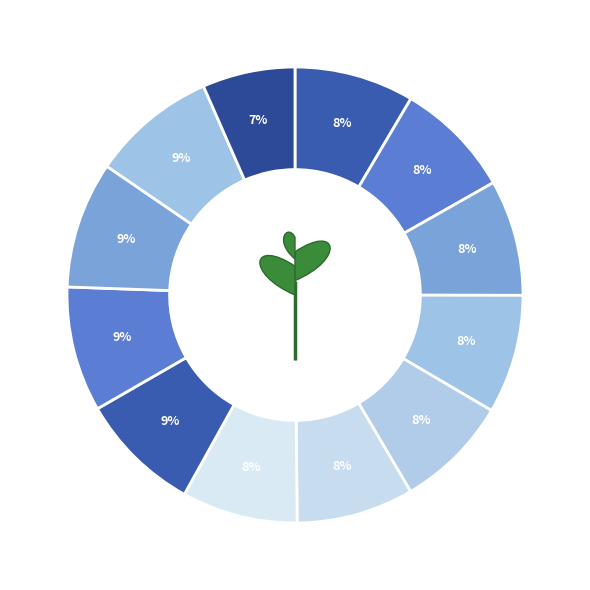

Count the number of slices in the pie.

12